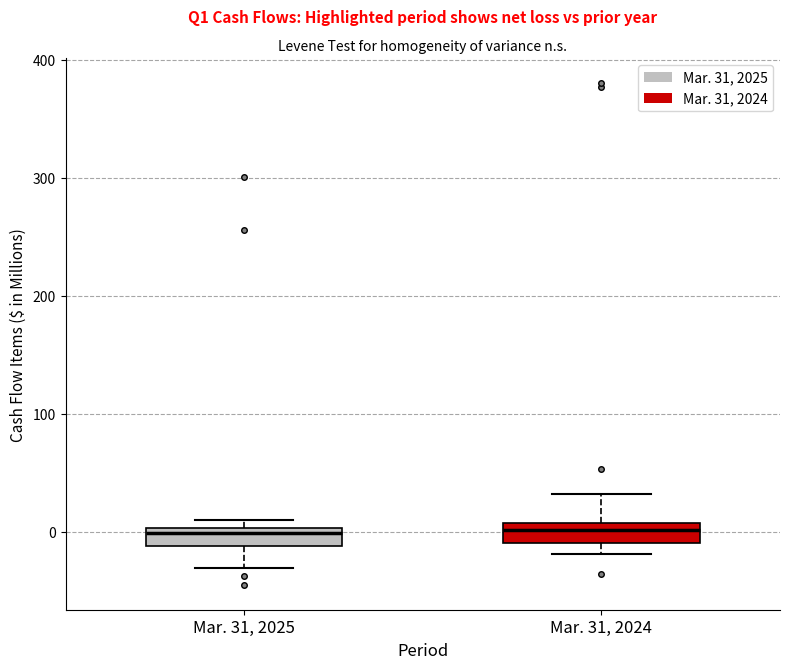

Reading left to right, transcribe this box plot: for each box, give where its median line is, the range the box spans, and where its two whiskers end, as read against the y-axis. The values are not printed on the chart, so give them approximately, as read against the axis.

Mar. 31, 2025: median 0 (just below the box's upper edge), box -10 to 0, whiskers -30 to 10
Mar. 31, 2024: median 0, box -10 to 10, whiskers -20 to 30